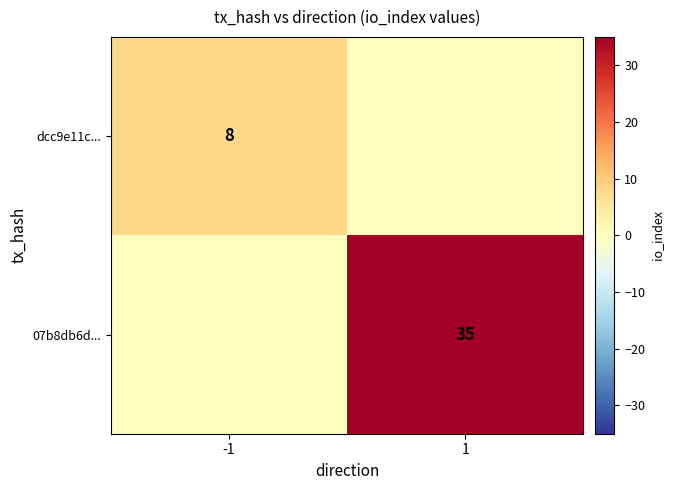

The value of 07b8db6d... at 1 is 47. True or false?

False